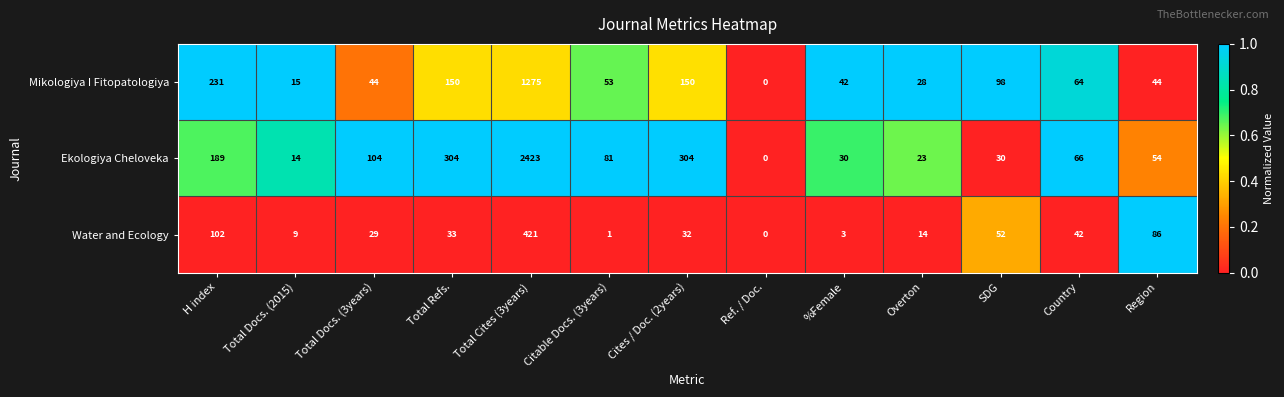

What is the sum of the Water and Ecology values at SDG and Total Cites (3years)?

473